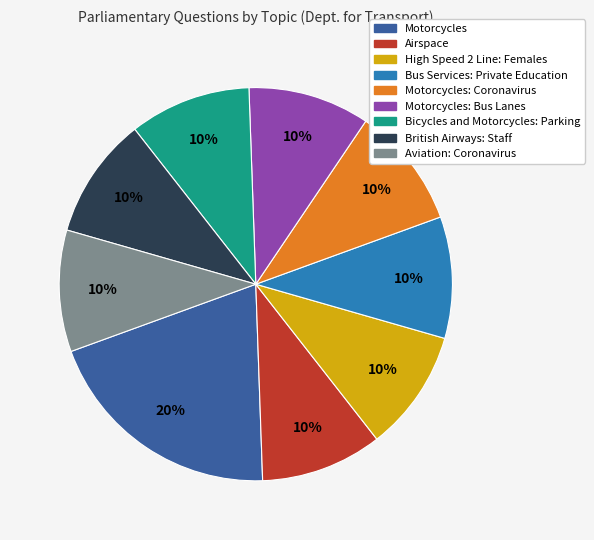

Does Aviation: Coronavirus account for over 50% of the chart?

No